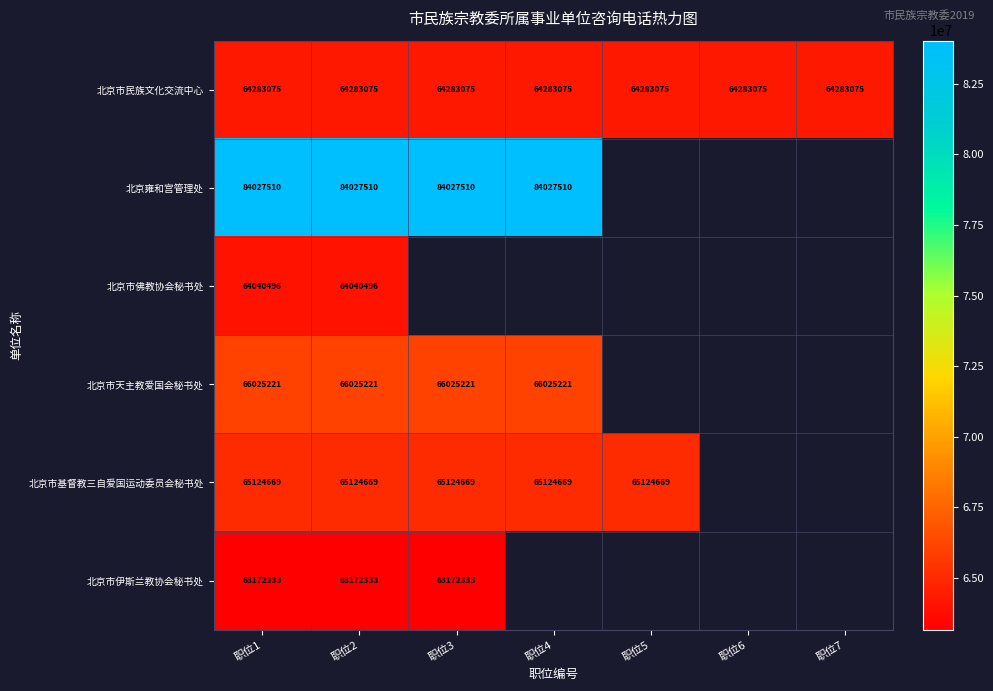

What is the maximum value shown in the chart?

84027510.0